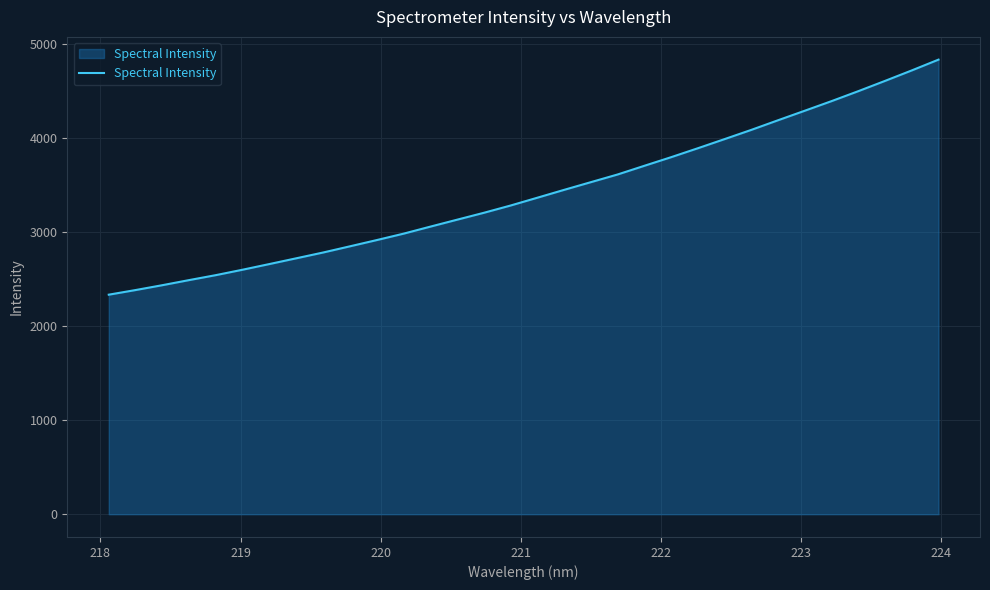

What is the greatest value displayed?

4829.2